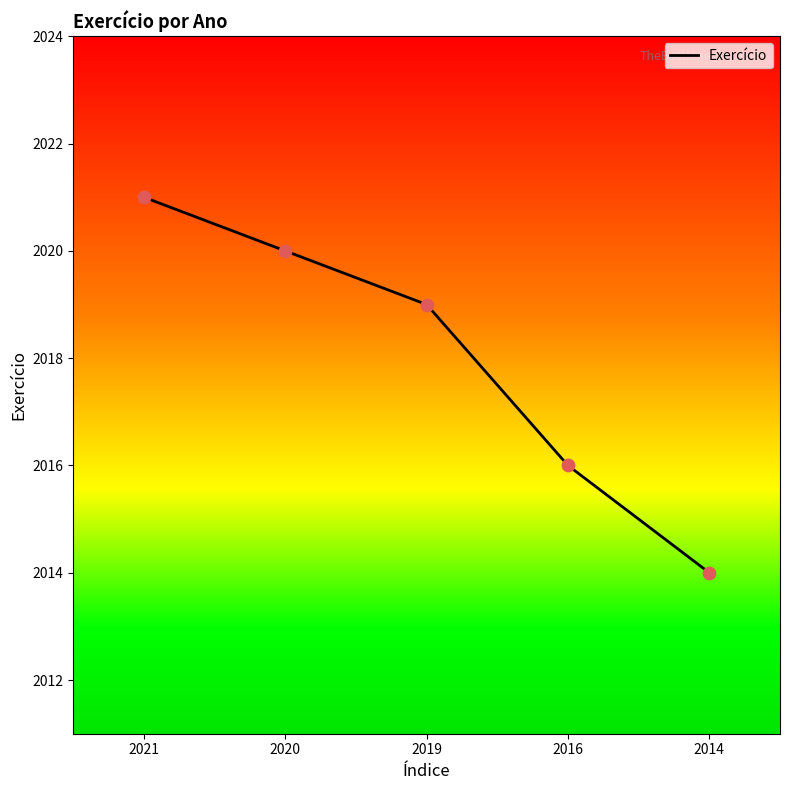

What is the change in value from 2021 to 2014?

-7